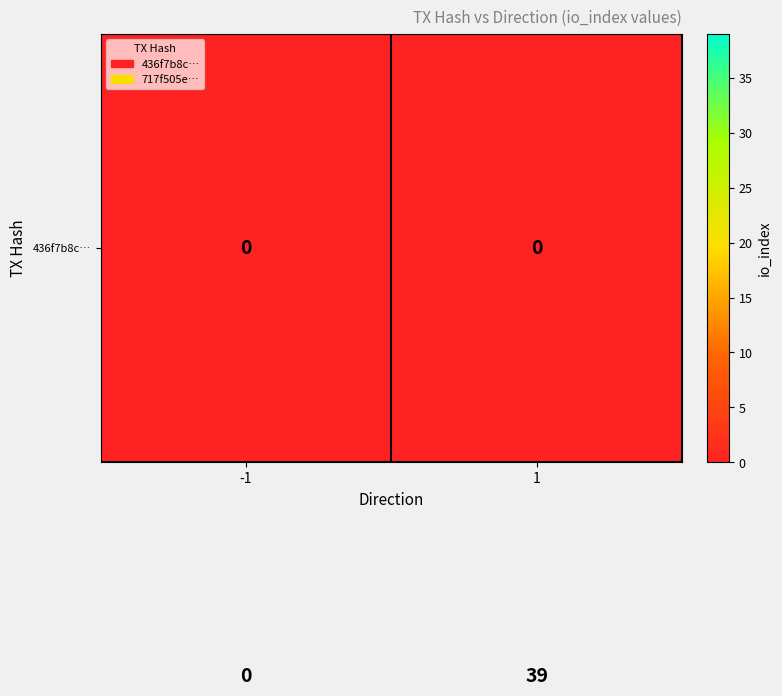

At which category does the chart reach its peak across all series?

1